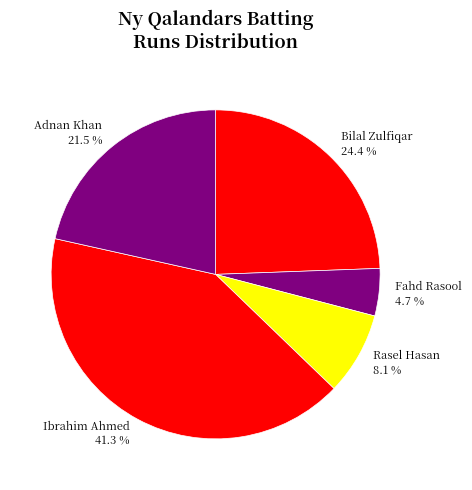

To the nearest percent, what is the average slice percentage?

20%